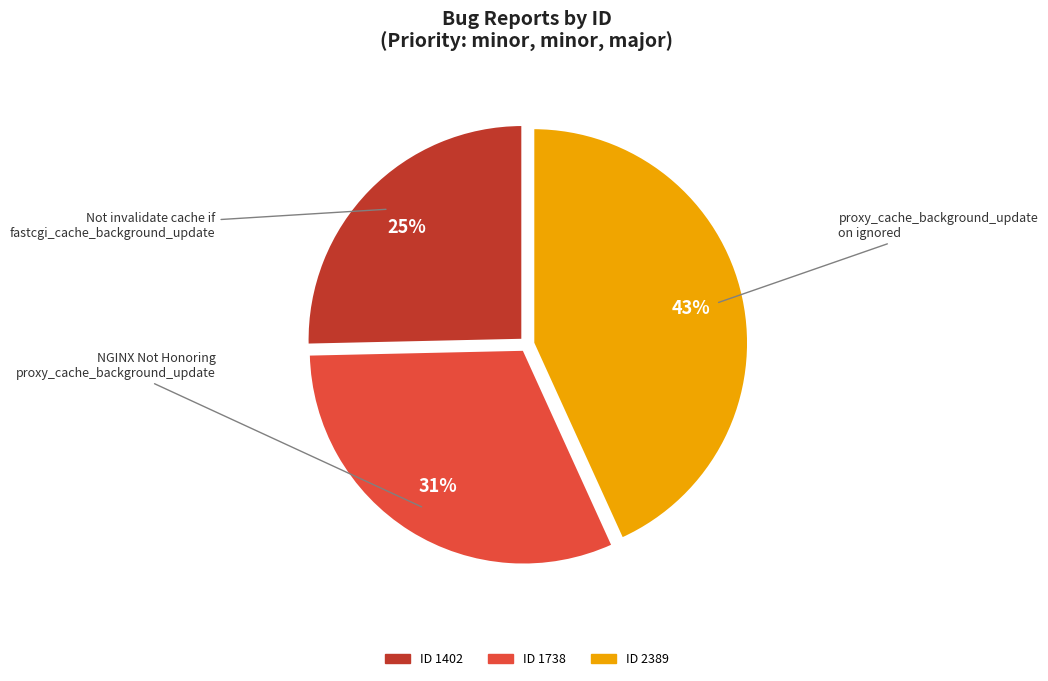

How many segments does this pie chart have?

3